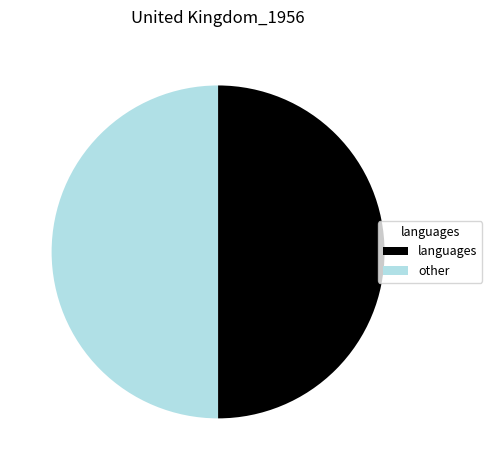

How many segments does this pie chart have?

2